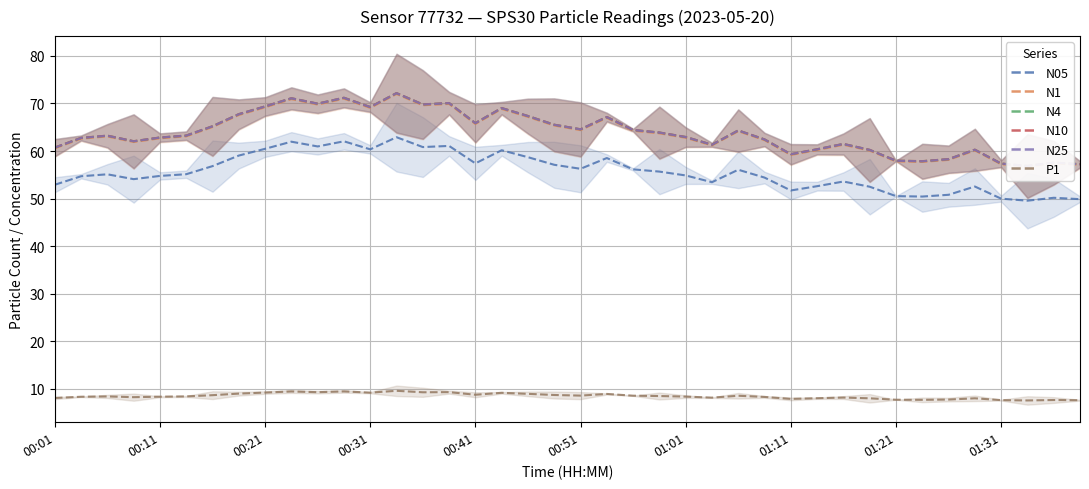

True or false: P1 has a value of 5.5 at 00:41.

False